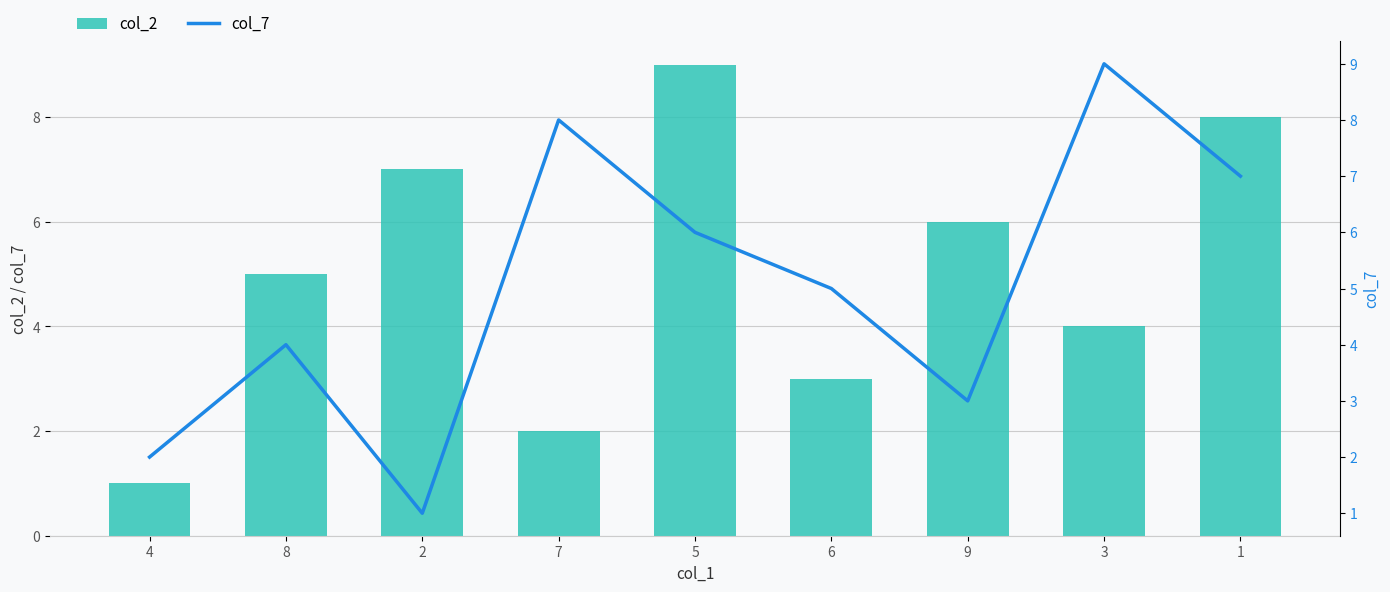

Between 8 and 4, which is larger?

8